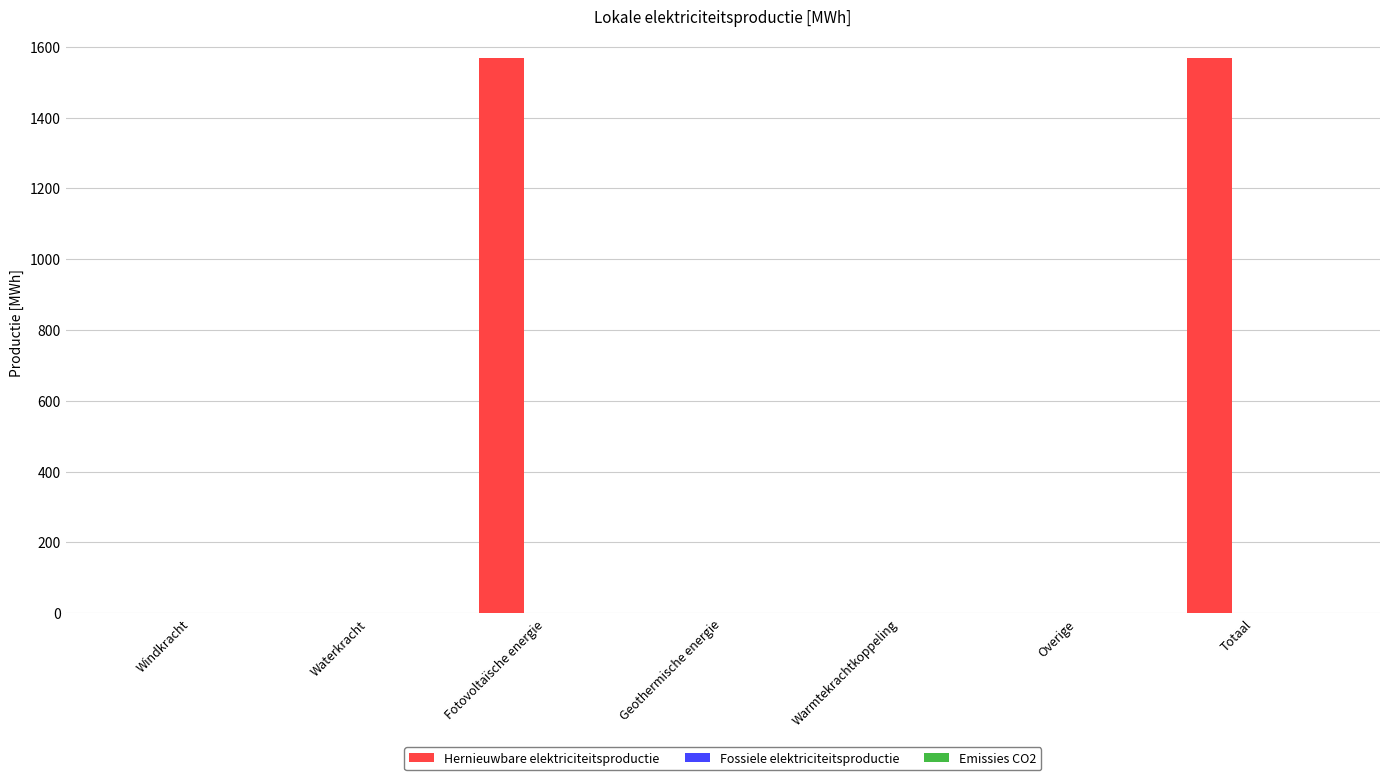

Which has a higher value, Overige or Totaal?

Totaal